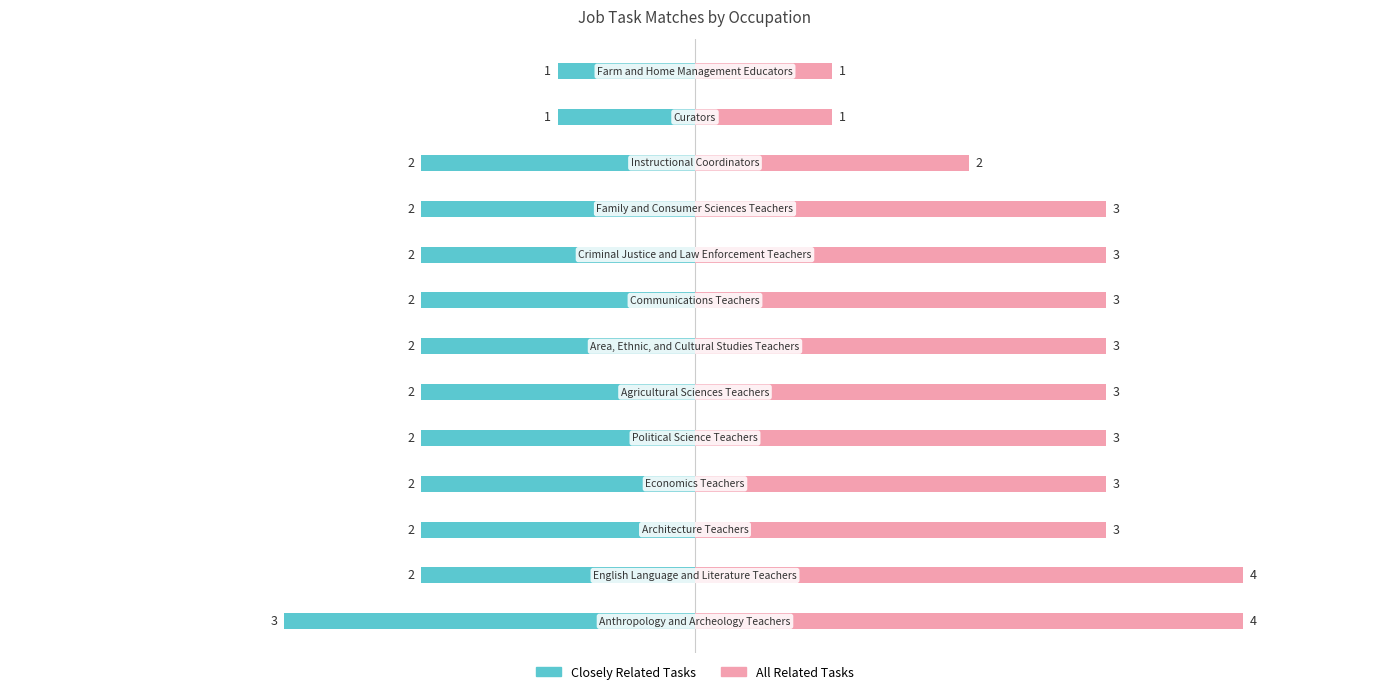

What is the difference between the highest and lowest values at 2?

5